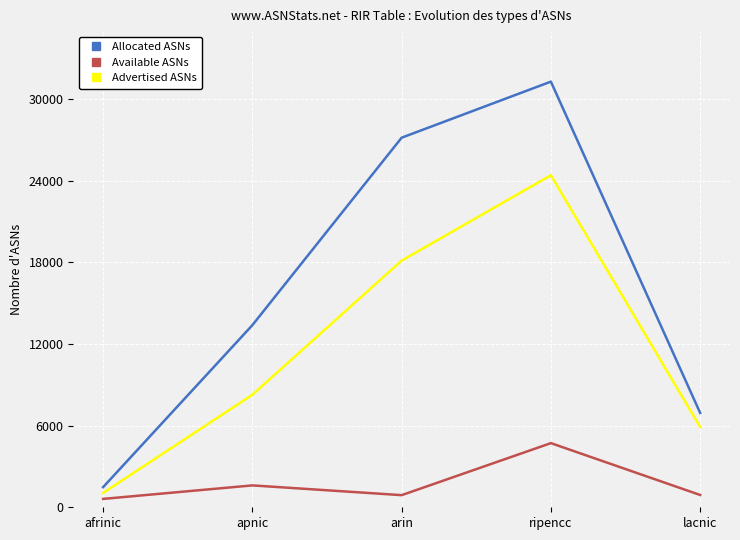

Does the chart display data point markers on the line(s)?

No